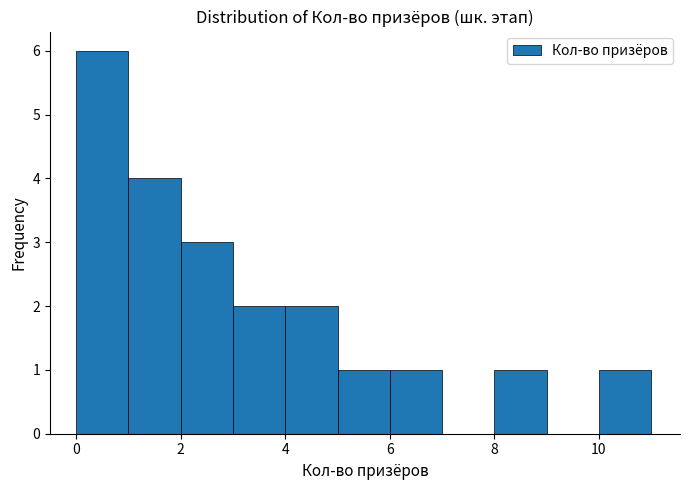

What is the height of the bar covering 8 to 9 on the x-axis? The values are not printed on the chart, so give them approximately, as read against the axis.

1